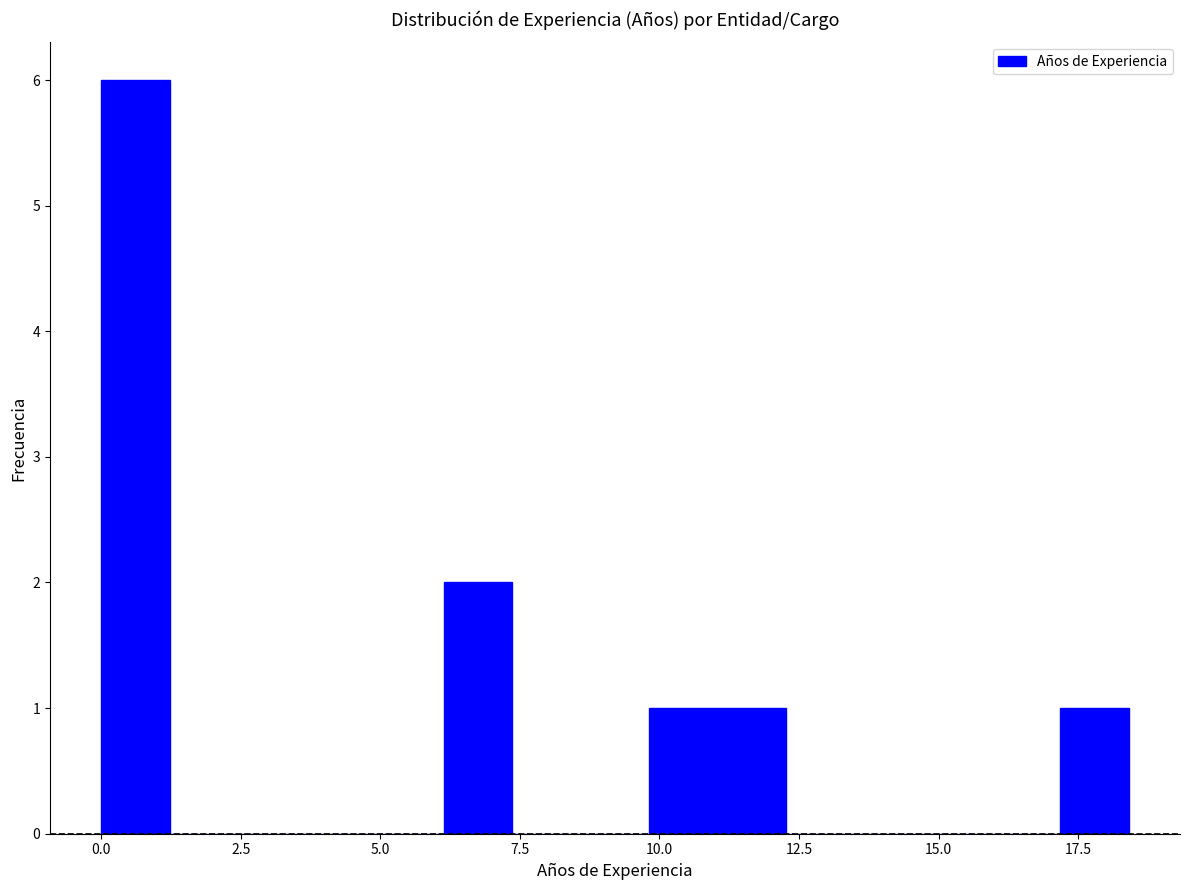

Read against the x-axis, roughly where is the centre of the tallest bar?

0.5